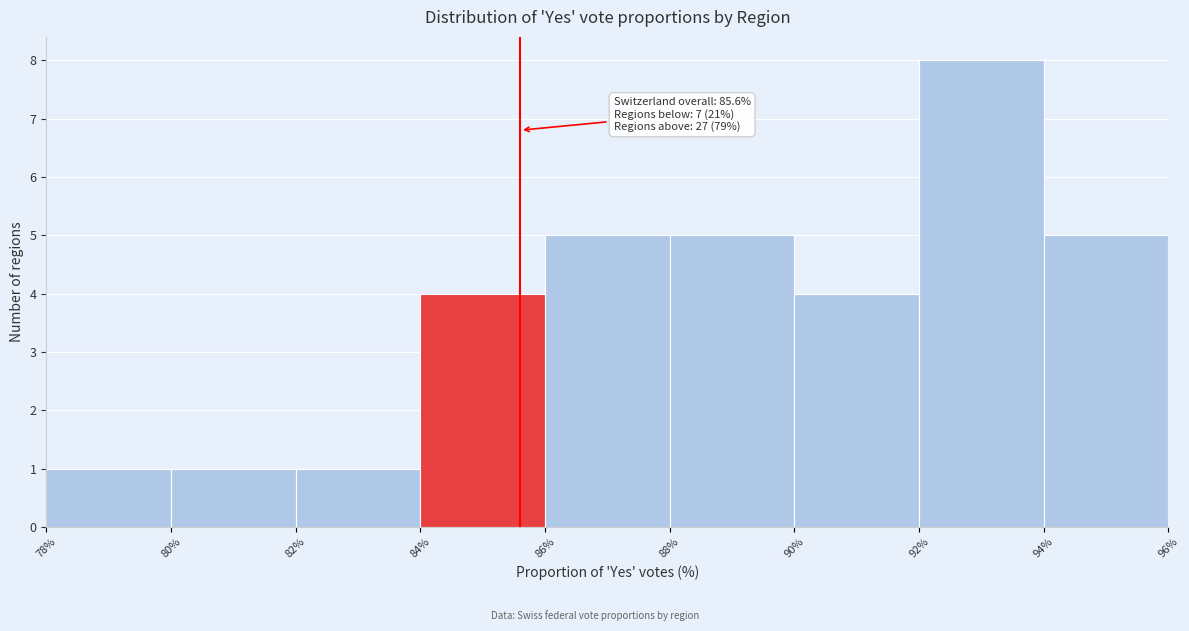

Which range on the x-axis has the tallest bar?

92% to 94%